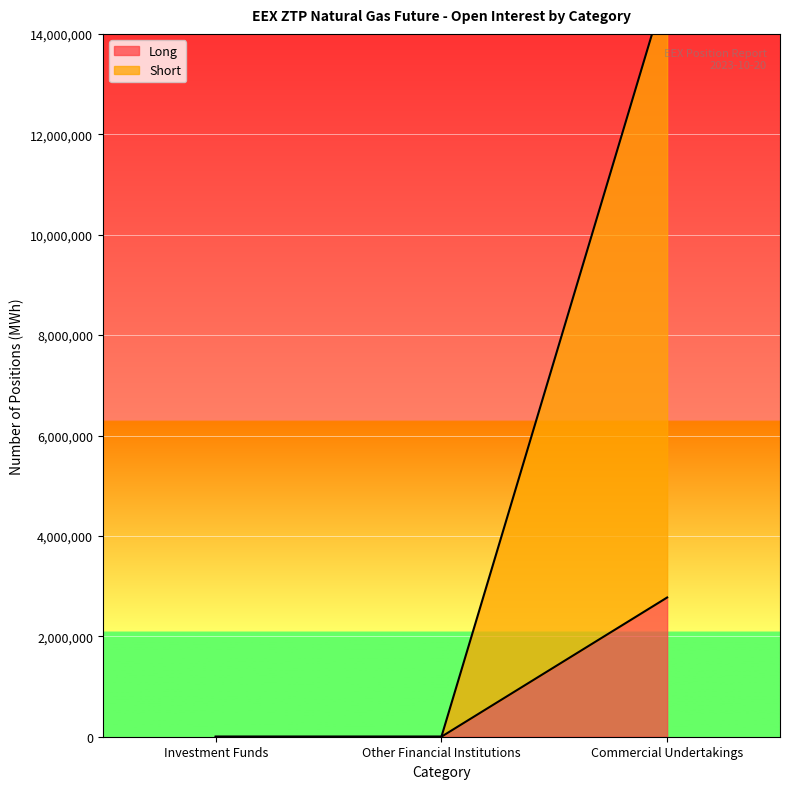

How many values in the Short series exceed 0?

1